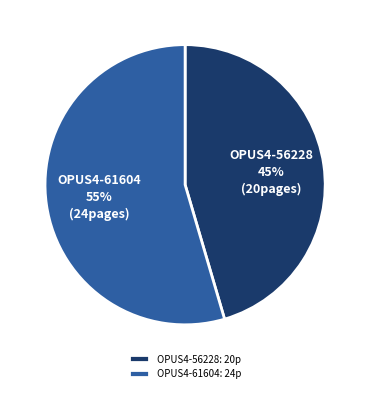

What is the smallest slice in the pie chart?

OPUS4-56228